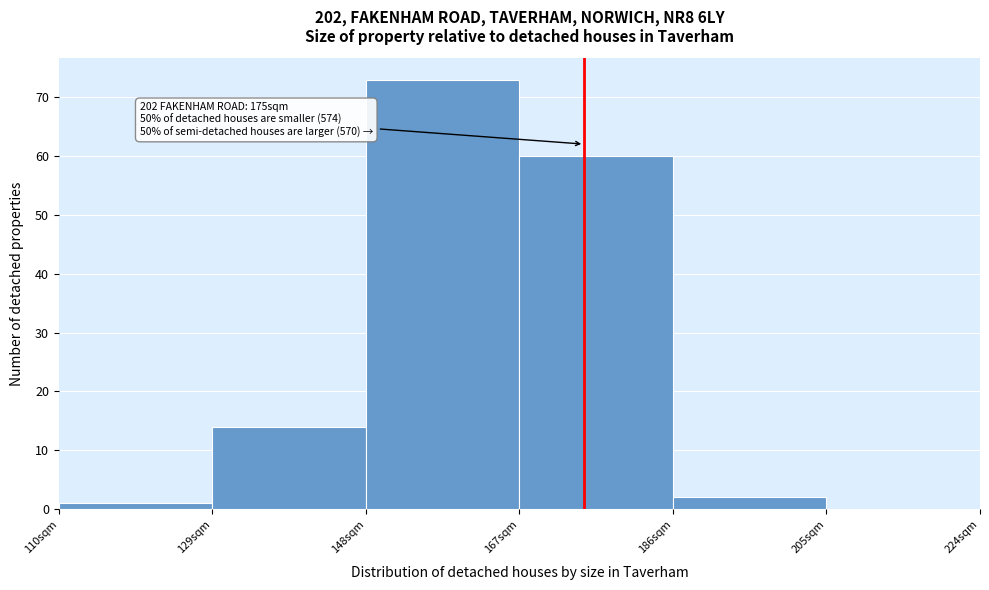

Which range on the x-axis has the tallest bar?

148 to 167